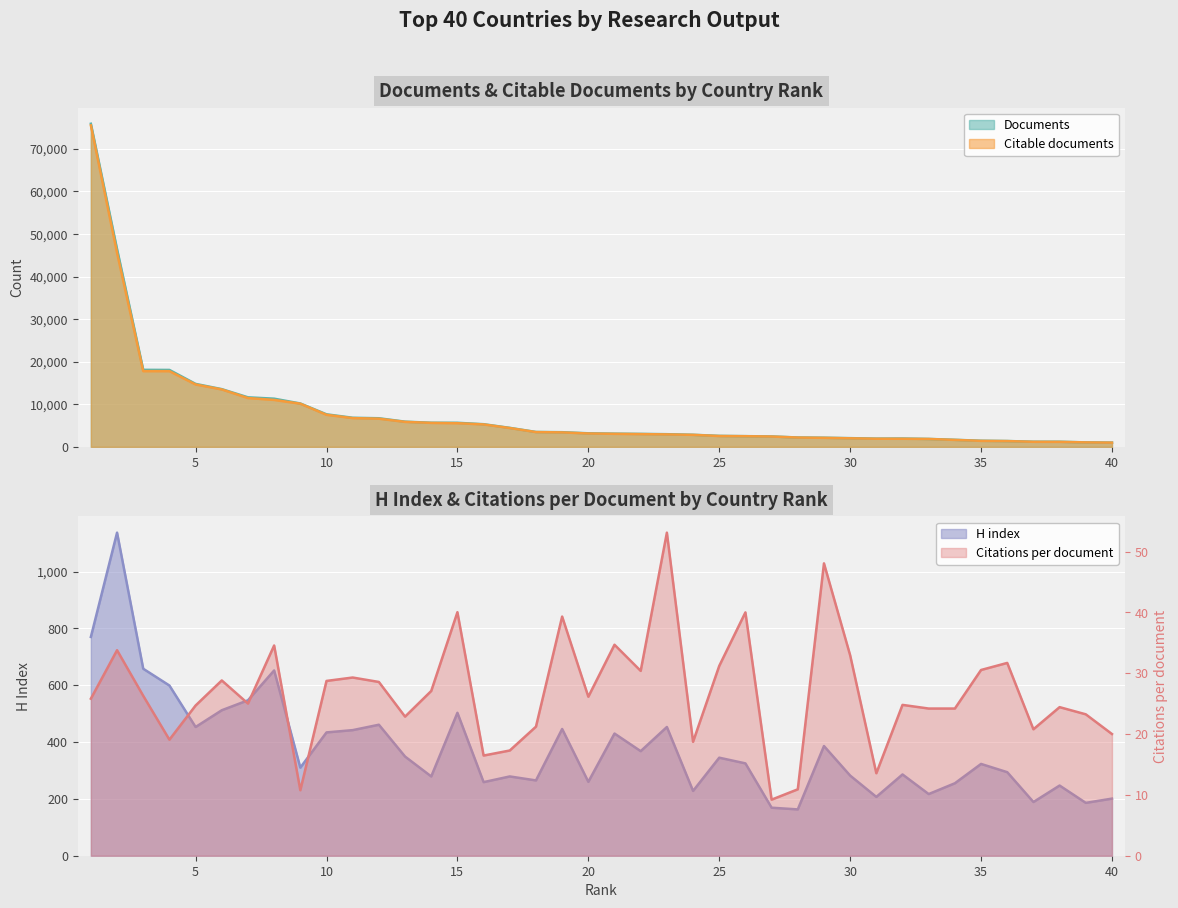

What is the spread (max minus min) of values at 3?

18062.7